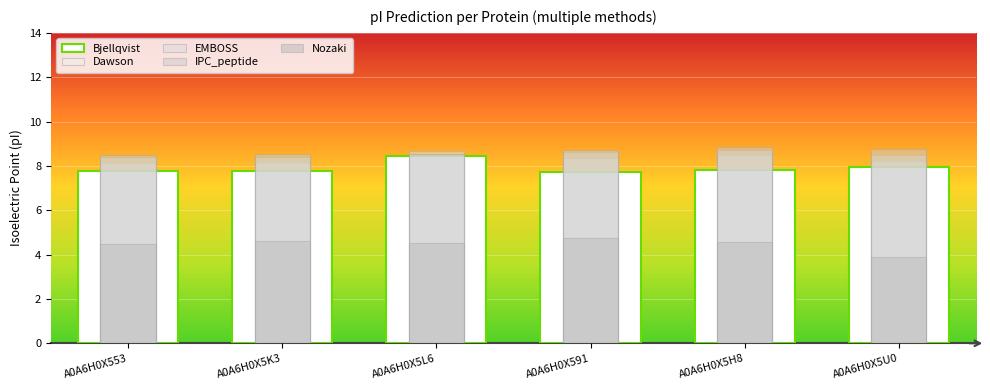

At which label is Dawson closest to 8?

A0A6H0X553